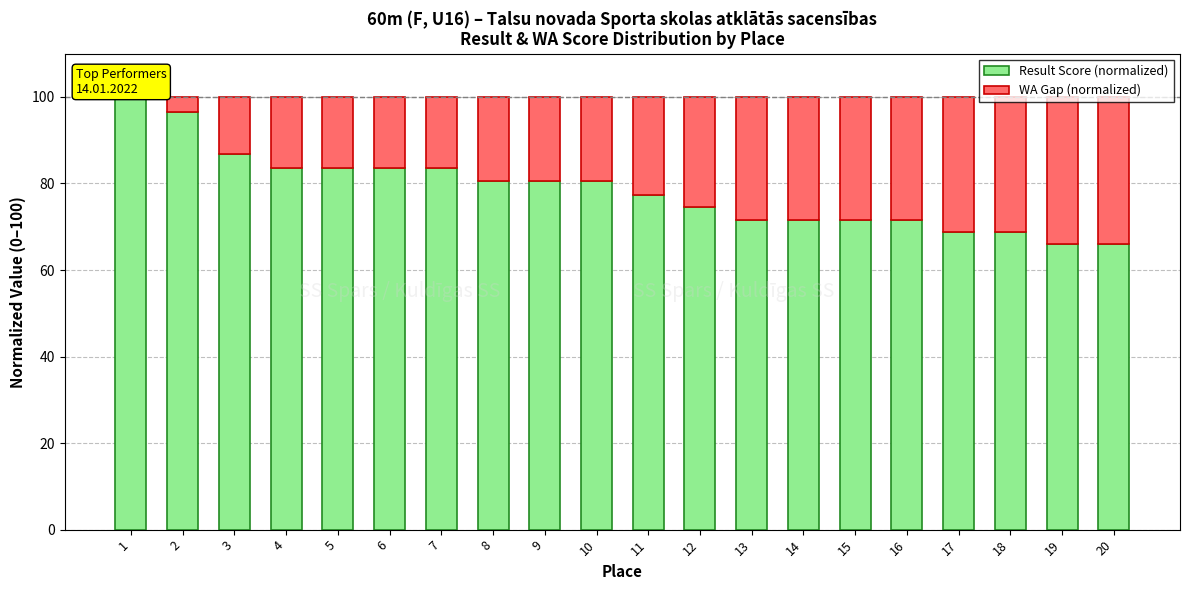

Are the bars horizontal?

No